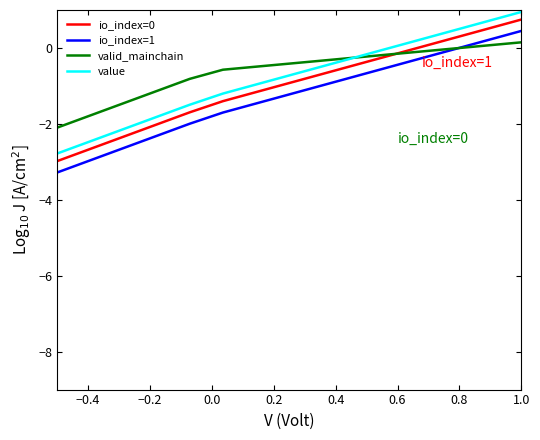

Is this an area chart (filled region under the line)?

No